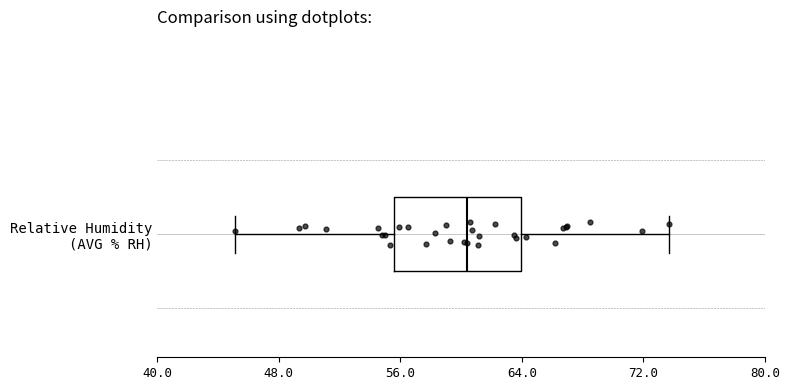

Where is the left edge of the box for Relative Humidity (AVG % RH) on the x-axis? The values are not printed on the chart, so give them approximately, as read against the axis.

56